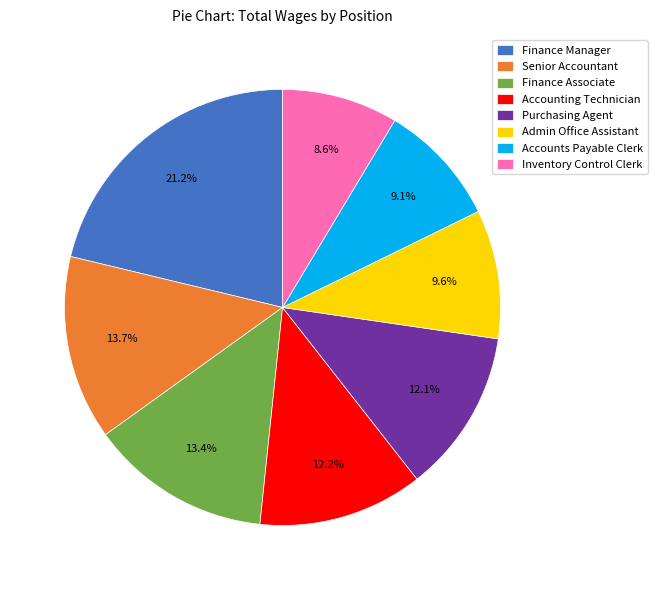

How many slices are in this pie chart?

8